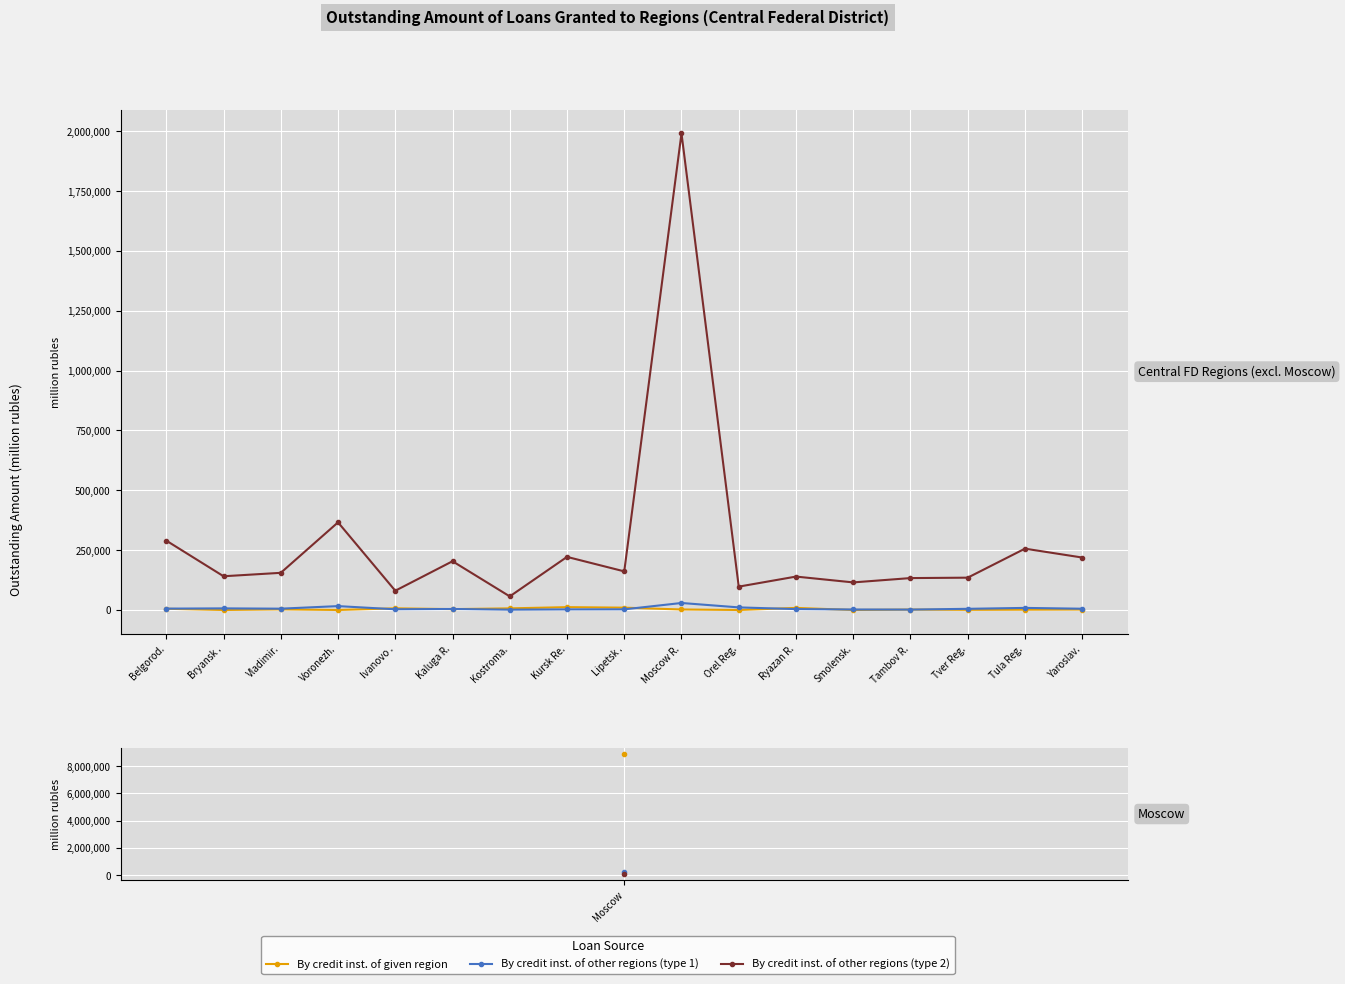

Which series has the widest spread of values?

By credit inst. of other regions (type 2)